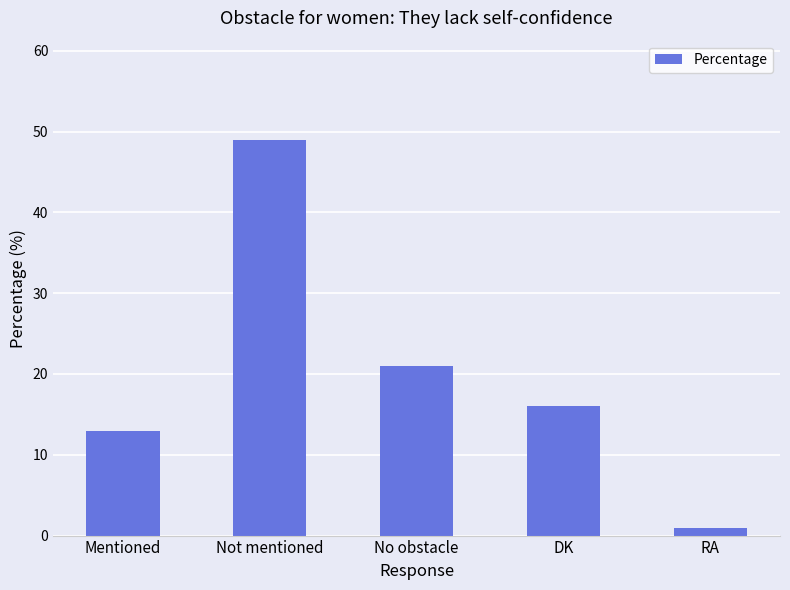

What is the label of the 2nd bar from the right?

DK